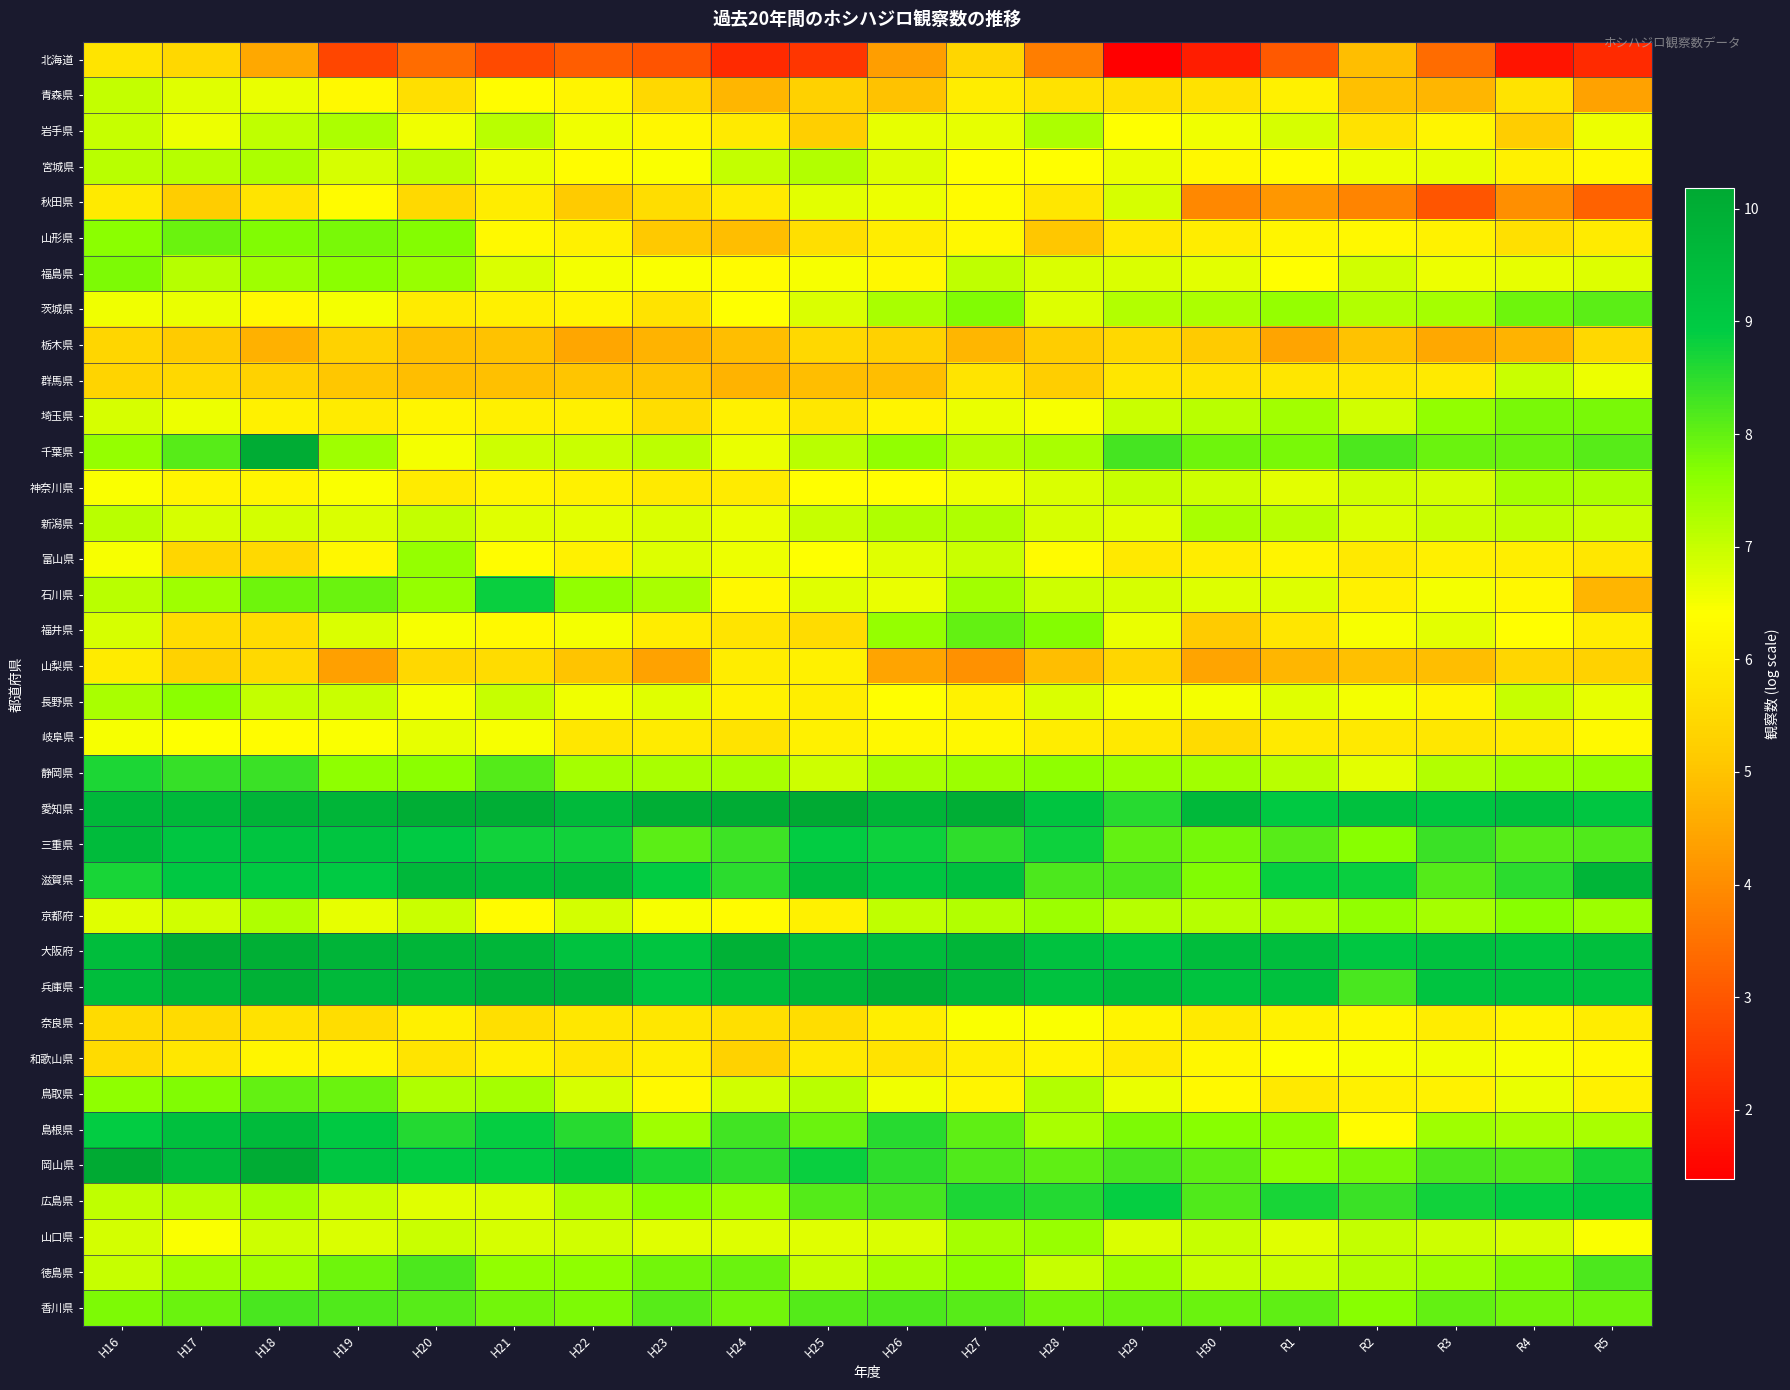

Reading left to right, list all the values displayed in this chart.

北海道: H16=5.8	H17=5.5	H18=4.5	H19=2.7	H20=3.4	H21=2.8	H22=3.1	H23=2.9	H24=2.2	H25=2.4	H26=4.3	H27=5.4	H28=3.7	H29=1.4	H30=1.9	R1=3.0	R2=4.9	R3=3.4	R4=1.8	R5=2.2
青森県: H16=7.0	H17=6.7	H18=6.6	H19=6.3	H20=5.6	H21=6.4	H22=6.1	H23=5.4	H24=4.8	H25=5.3	H26=5.0	H27=6.0	H28=5.7	H29=5.7	H30=5.7	R1=6.1	R2=4.9	R3=4.8	R4=5.7	R5=4.4
岩手県: H16=7.0	H17=6.6	H18=7.1	H19=7.3	H20=6.6	H21=7.2	H22=6.6	H23=6.2	H24=5.9	H25=5.2	H26=6.7	H27=6.7	H28=7.3	H29=6.4	H30=6.5	R1=6.8	R2=5.7	R3=6.2	R4=5.2	R5=6.6
宮城県: H16=7.1	H17=7.2	H18=7.3	H19=6.8	H20=7.1	H21=6.6	H22=6.4	H23=6.4	H24=7.0	H25=7.2	H26=6.8	H27=6.4	H28=6.4	H29=6.6	H30=6.3	R1=6.3	R2=6.6	R3=6.7	R4=6.1	R5=6.3
秋田県: H16=5.9	H17=5.2	H18=5.8	H19=6.3	H20=5.5	H21=6.0	H22=5.1	H23=5.6	H24=5.9	H25=6.7	H26=6.6	H27=6.3	H28=5.8	H29=6.8	H30=3.9	R1=4.2	R2=3.9	R3=3.0	R4=4.0	R5=3.2
山形県: H16=7.6	H17=7.9	H18=7.7	H19=7.8	H20=7.7	H21=6.3	H22=6.1	H23=5.1	H24=4.9	H25=5.6	H26=6.0	H27=6.2	H28=5.1	H29=5.9	H30=6.0	R1=6.2	R2=6.3	R3=6.1	R4=5.7	R5=5.9
福島県: H16=7.8	H17=7.2	H18=7.4	H19=7.6	H20=7.5	H21=6.8	H22=6.5	H23=6.4	H24=6.3	H25=6.5	H26=6.3	H27=7.1	H28=6.8	H29=6.8	H30=6.7	R1=6.4	R2=6.9	R3=6.6	R4=6.7	R5=6.8
茨城県: H16=6.5	H17=6.6	H18=6.2	H19=6.5	H20=5.9	H21=6.0	H22=6.2	H23=5.7	H24=6.4	H25=6.8	H26=7.3	H27=7.7	H28=6.8	H29=7.2	H30=7.3	R1=7.5	R2=7.2	R3=7.3	R4=7.9	R5=8.1
栃木県: H16=5.4	H17=5.1	H18=4.7	H19=5.3	H20=4.9	H21=5.0	H22=4.5	H23=4.7	H24=4.9	H25=5.5	H26=5.3	H27=4.8	H28=5.2	H29=5.5	H30=5.2	R1=4.4	R2=5.0	R3=4.5	R4=4.7	R5=5.5
群馬県: H16=5.3	H17=5.4	H18=5.3	H19=5.1	H20=4.9	H21=5.0	H22=5.0	H23=5.0	H24=4.7	H25=4.9	H26=4.9	H27=5.8	H28=5.2	H29=5.8	H30=5.7	R1=5.8	R2=5.8	R3=5.9	R4=7.0	R5=6.6
埼玉県: H16=6.8	H17=6.6	H18=6.1	H19=5.9	H20=6.2	H21=6.0	H22=6.0	H23=5.6	H24=6.1	H25=5.8	H26=6.1	H27=6.6	H28=6.5	H29=7.0	H30=7.1	R1=7.4	R2=6.9	R3=7.5	R4=7.8	R5=7.8
千葉県: H16=7.5	H17=8.1	H18=10.1	H19=7.4	H20=6.5	H21=6.9	H22=7.0	H23=7.1	H24=6.6	H25=7.1	H26=7.6	H27=7.2	H28=7.3	H29=8.3	H30=7.9	R1=7.8	R2=8.2	R3=7.9	R4=7.9	R5=8.1
神奈川県: H16=6.5	H17=6.1	H18=6.2	H19=6.5	H20=5.9	H21=6.2	H22=6.1	H23=5.9	H24=6.0	H25=6.4	H26=6.4	H27=6.6	H28=6.8	H29=7.0	H30=6.9	R1=6.7	R2=6.9	R3=6.9	R4=7.4	R5=7.3
新潟県: H16=7.1	H17=6.8	H18=6.9	H19=6.8	H20=7.0	H21=6.7	H22=6.7	H23=6.8	H24=6.6	H25=7.0	H26=7.2	H27=7.2	H28=6.8	H29=6.7	H30=7.3	R1=7.1	R2=6.8	R3=7.0	R4=7.1	R5=7.0
富山県: H16=6.5	H17=5.4	H18=5.5	H19=6.2	H20=7.5	H21=6.3	H22=6.1	H23=6.8	H24=6.6	H25=6.4	H26=6.7	H27=7.0	H28=6.3	H29=5.9	H30=6.0	R1=6.1	R2=5.9	R3=6.0	R4=6.0	R5=5.8
石川県: H16=7.1	H17=7.4	H18=7.9	H19=7.9	H20=7.5	H21=8.8	H22=7.6	H23=7.3	H24=6.3	H25=6.7	H26=6.6	H27=7.4	H28=6.9	H29=6.8	H30=6.7	R1=6.8	R2=6.1	R3=6.5	R4=6.2	R5=4.7
福井県: H16=6.8	H17=5.6	H18=5.6	H19=6.8	H20=6.5	H21=6.3	H22=6.5	H23=6.0	H24=5.8	H25=5.6	H26=7.5	H27=8.0	H28=7.7	H29=6.6	H30=5.2	R1=5.8	R2=6.5	R3=6.7	R4=6.4	R5=6.0
山梨県: H16=5.9	H17=5.3	H18=5.5	H19=4.4	H20=5.5	H21=5.6	H22=5.0	H23=4.4	H24=6.0	H25=6.1	H26=4.4	H27=4.1	H28=4.9	H29=5.4	H30=4.4	R1=4.8	R2=4.9	R3=4.9	R4=5.4	R5=5.3
長野県: H16=7.3	H17=7.6	H18=7.0	H19=7.0	H20=6.5	H21=7.0	H22=6.6	H23=6.7	H24=6.1	H25=6.0	H26=6.4	H27=6.1	H28=6.8	H29=6.5	H30=6.5	R1=6.7	R2=6.5	R3=6.1	R4=7.0	R5=6.7
岐阜県: H16=6.5	H17=6.4	H18=6.4	H19=6.5	H20=6.7	H21=6.5	H22=5.8	H23=6.0	H24=5.7	H25=6.1	H26=6.2	H27=6.2	H28=6.0	H29=5.9	H30=5.5	R1=5.9	R2=5.9	R3=5.8	R4=5.9	R5=6.3
静岡県: H16=8.7	H17=8.4	H18=8.4	H19=7.6	H20=7.6	H21=8.1	H22=7.3	H23=7.3	H24=7.3	H25=6.9	H26=7.3	H27=7.4	H28=7.6	H29=7.4	H30=7.4	R1=7.1	R2=6.7	R3=7.2	R4=7.4	R5=7.5
愛知県: H16=9.7	H17=9.6	H18=9.8	H19=9.7	H20=10.0	H21=10.0	H22=9.6	H23=10.0	H24=10.0	H25=10.2	H26=9.8	H27=10.0	H28=9.2	H29=8.6	H30=9.6	R1=9.0	R2=9.3	R3=9.1	R4=9.4	R5=9.1
三重県: H16=9.5	H17=9.1	H18=9.2	H19=9.2	H20=9.0	H21=8.7	H22=8.7	H23=8.1	H24=8.3	H25=8.9	H26=8.8	H27=8.5	H28=8.8	H29=8.0	H30=7.8	R1=8.1	R2=7.6	R3=8.4	R4=8.1	R5=8.2
滋賀県: H16=8.7	H17=9.0	H18=9.0	H19=8.9	H20=9.6	H21=9.5	H22=9.5	H23=8.9	H24=8.5	H25=9.4	H26=9.1	H27=9.3	H28=8.2	H29=8.2	H30=7.7	R1=8.9	R2=8.8	R3=8.1	R4=8.5	R5=9.7
京都府: H16=6.7	H17=6.9	H18=7.3	H19=6.7	H20=7.0	H21=6.3	H22=6.9	H23=6.5	H24=6.3	H25=6.1	H26=7.1	H27=7.2	H28=7.4	H29=7.2	H30=7.2	R1=7.3	R2=7.6	R3=7.4	R4=7.6	R5=7.4
大阪府: H16=9.4	H17=10.1	H18=10.0	H19=9.8	H20=9.7	H21=9.7	H22=9.3	H23=9.2	H24=9.9	H25=9.5	H26=9.5	H27=9.8	H28=9.3	H29=9.1	H30=9.4	R1=9.4	R2=9.1	R3=9.3	R4=9.2	R5=9.4
兵庫県: H16=9.4	H17=9.7	H18=9.9	H19=9.6	H20=9.7	H21=9.8	H22=9.8	H23=9.1	H24=9.4	H25=9.7	H26=10.0	H27=9.7	H28=9.3	H29=9.4	H30=9.3	R1=9.3	R2=8.3	R3=9.2	R4=9.2	R5=9.2
奈良県: H16=5.5	H17=5.5	H18=5.7	H19=5.6	H20=6.0	H21=5.6	H22=5.8	H23=5.8	H24=5.6	H25=5.6	H26=6.0	H27=6.5	H28=6.4	H29=6.2	H30=5.9	R1=6.1	R2=6.2	R3=6.0	R4=6.1	R5=6.0
和歌山県: H16=5.5	H17=5.8	H18=6.2	H19=6.2	H20=5.8	H21=6.1	H22=5.8	H23=6.0	H24=5.3	H25=5.9	H26=5.7	H27=6.0	H28=6.1	H29=5.9	H30=6.2	R1=6.4	R2=6.5	R3=6.5	R4=6.5	R5=6.3
鳥取県: H16=7.6	H17=7.7	H18=8.0	H19=7.9	H20=7.2	H21=7.3	H22=6.8	H23=6.3	H24=6.9	H25=7.2	H26=6.6	H27=6.2	H28=7.2	H29=6.6	H30=6.3	R1=5.9	R2=6.1	R3=6.1	R4=6.6	R5=6.1
島根県: H16=8.9	H17=9.3	H18=9.5	H19=9.0	H20=8.6	H21=8.9	H22=8.5	H23=7.4	H24=8.3	H25=7.9	H26=8.5	H27=8.0	H28=7.3	H29=7.8	H30=7.7	R1=7.6	R2=6.4	R3=7.4	R4=7.3	R5=7.3
岡山県: H16=10.2	H17=9.5	H18=10.1	H19=9.1	H20=8.9	H21=8.9	H22=9.2	H23=8.7	H24=8.5	H25=8.8	H26=8.5	H27=8.2	H28=8.0	H29=8.2	H30=8.0	R1=7.6	R2=7.8	R3=8.2	R4=8.2	R5=8.7
広島県: H16=7.1	H17=7.2	H18=7.3	H19=7.0	H20=6.7	H21=6.8	H22=7.3	H23=7.7	H24=7.5	H25=8.1	H26=8.3	H27=8.6	H28=8.6	H29=8.9	H30=8.2	R1=8.7	R2=8.4	R3=8.7	R4=8.8	R5=9.0
山口県: H16=6.9	H17=6.5	H18=6.9	H19=6.8	H20=7.0	H21=6.8	H22=6.9	H23=6.7	H24=6.8	H25=6.7	H26=6.8	H27=7.4	H28=7.5	H29=6.8	H30=7.0	R1=6.7	R2=7.0	R3=6.9	R4=6.8	R5=6.4
徳島県: H16=7.0	H17=7.4	H18=7.4	H19=7.9	H20=8.2	H21=7.6	H22=7.6	H23=7.9	H24=7.9	H25=7.0	H26=7.3	H27=7.6	H28=7.0	H29=7.4	H30=7.0	R1=7.0	R2=7.2	R3=7.4	R4=7.7	R5=8.2
香川県: H16=7.8	H17=7.9	H18=8.2	H19=8.2	H20=8.1	H21=7.9	H22=7.7	H23=8.1	H24=7.8	H25=8.1	H26=8.2	H27=8.1	H28=7.9	H29=7.9	H30=7.9	R1=8.0	R2=7.7	R3=8.0	R4=7.9	R5=7.9